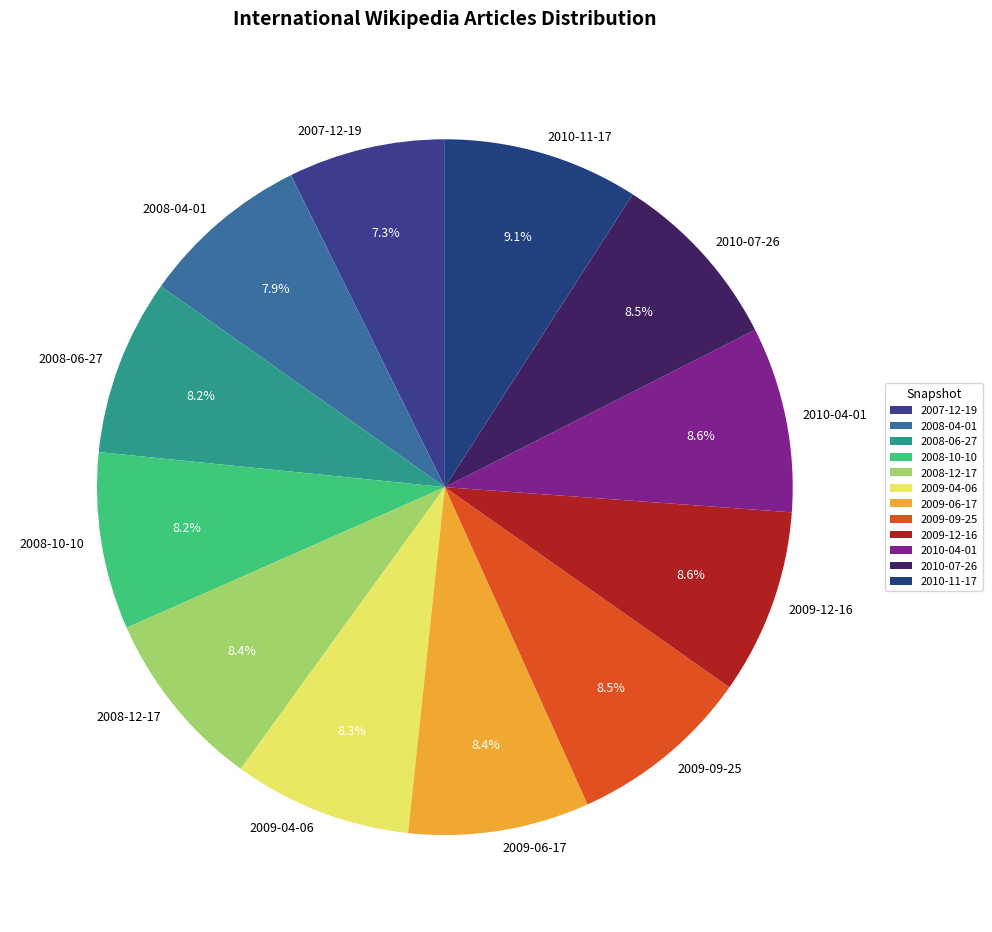

True or false: 2008-06-27 accounts for 3% of the total.

False